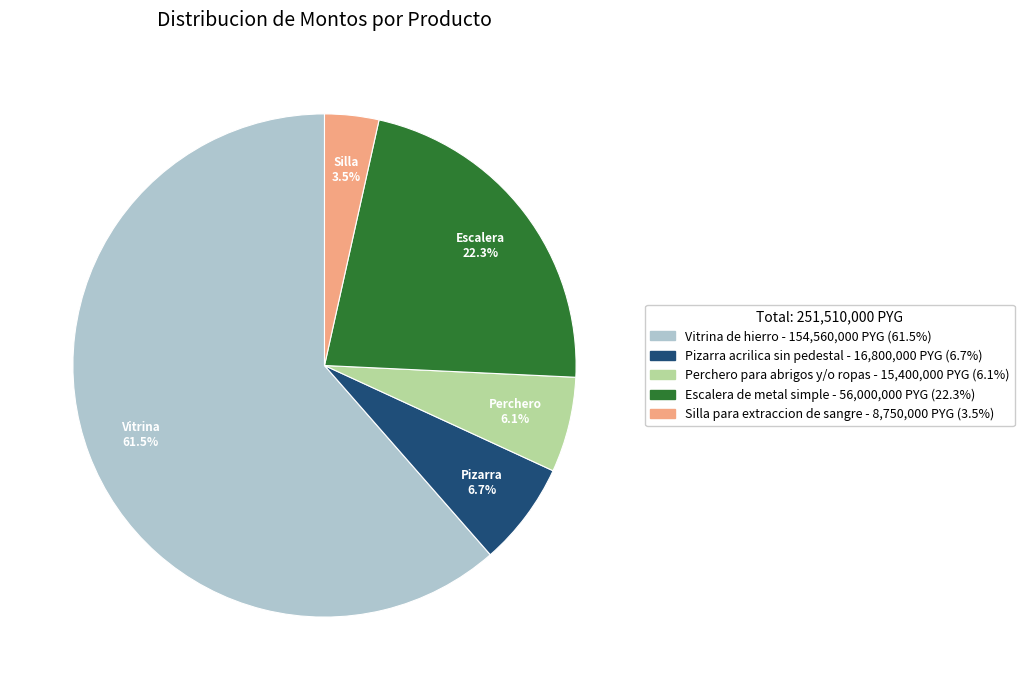

Does Silla para extraccion de sangre account for over 50% of the chart?

No